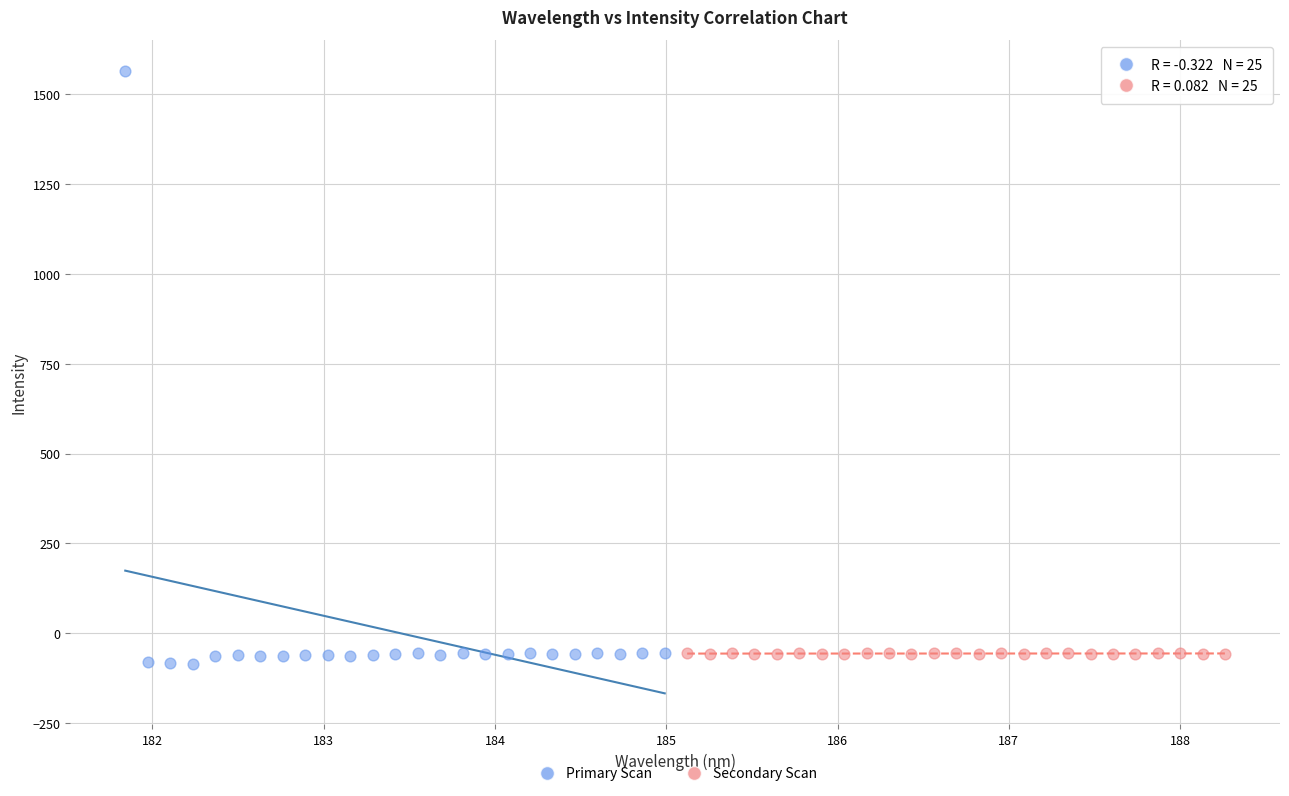

Which series contains the highest Y value?

Primary Scan